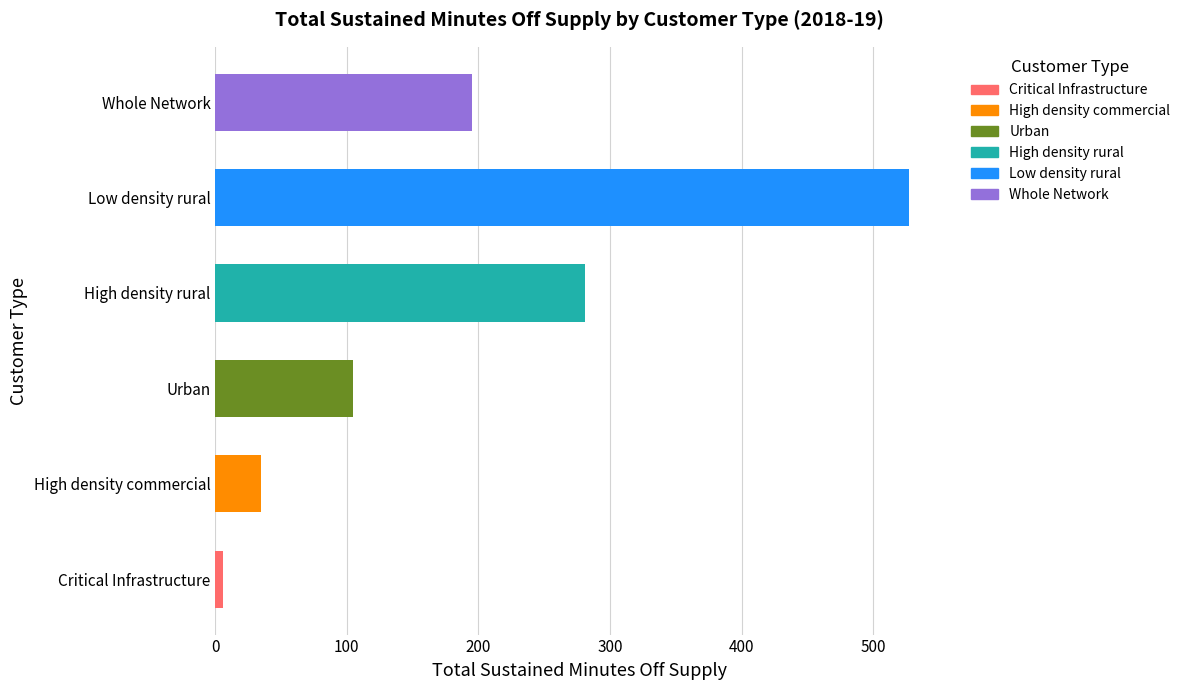

True or false: the data shows 780.1 at Low density rural.

False